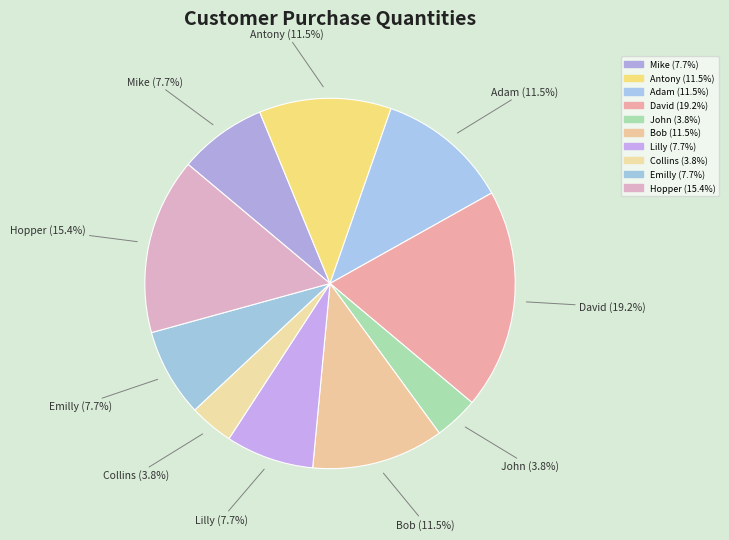

What percentage is the Antony slice, to the nearest percent?

12%